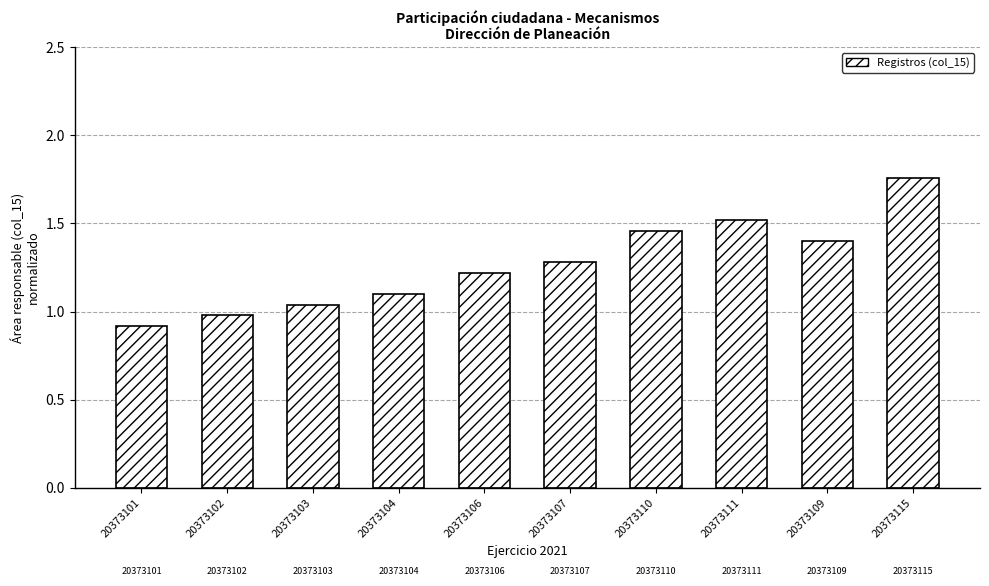

What is the sum of all values?

12.7